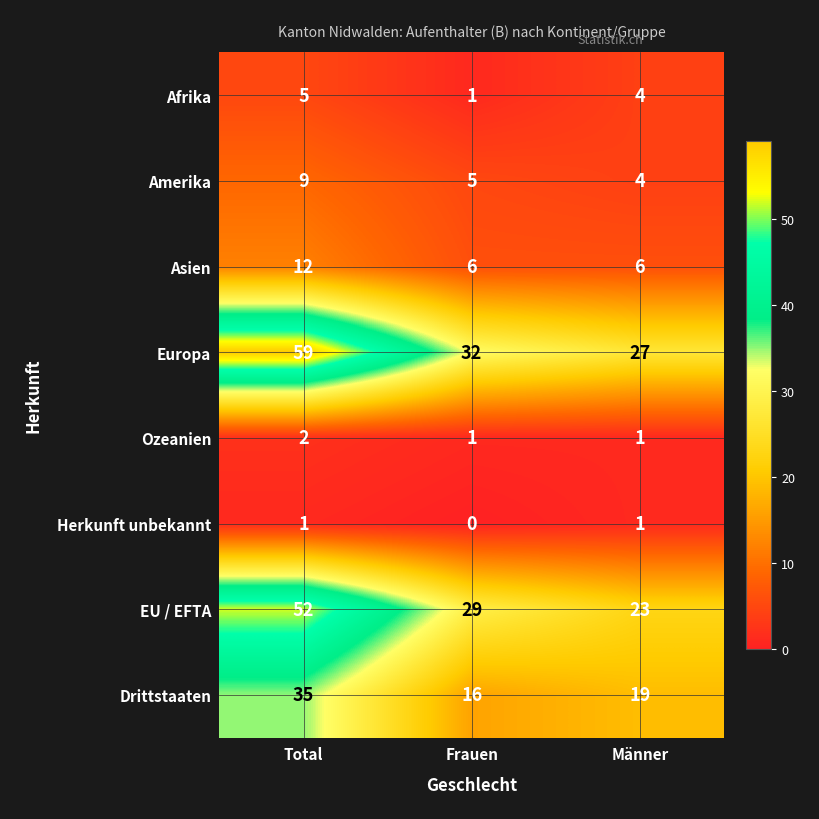

List the series in order of their peak value, lowest first.

Herkunft unbekannt, Ozeanien, Afrika, Amerika, Asien, Drittstaaten, EU / EFTA, Europa